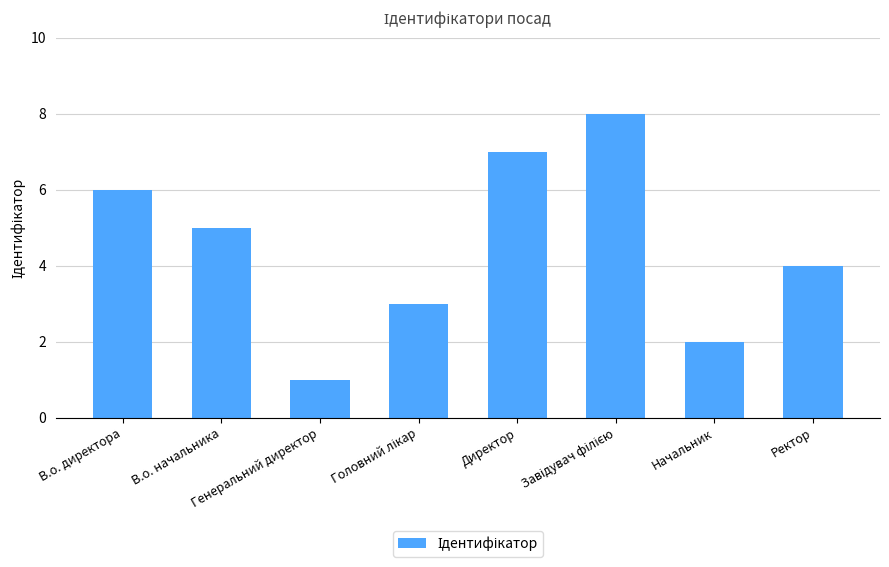

What is the sum of the values at Директор and В.о. начальника?

12